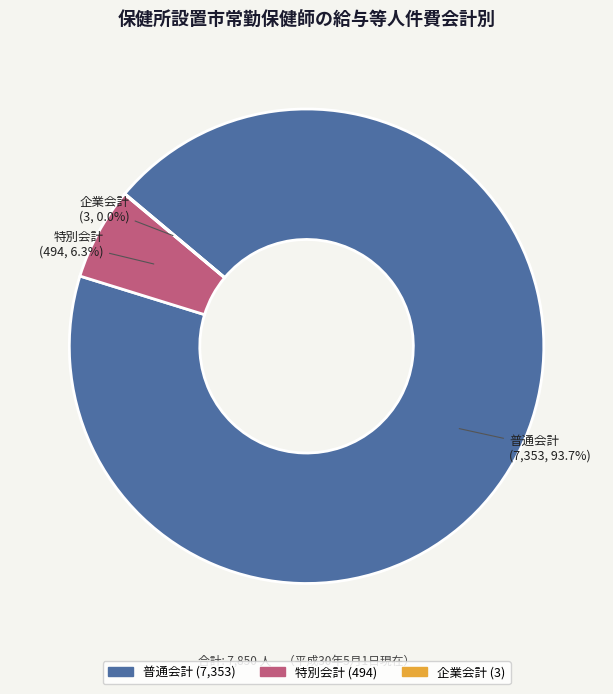

Between 普通会計 and 特別会計, which is larger?

普通会計